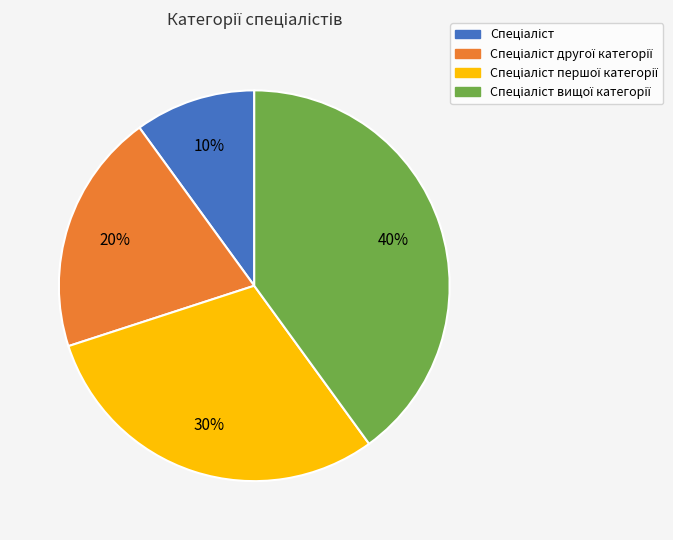

Count the number of slices in the pie.

4